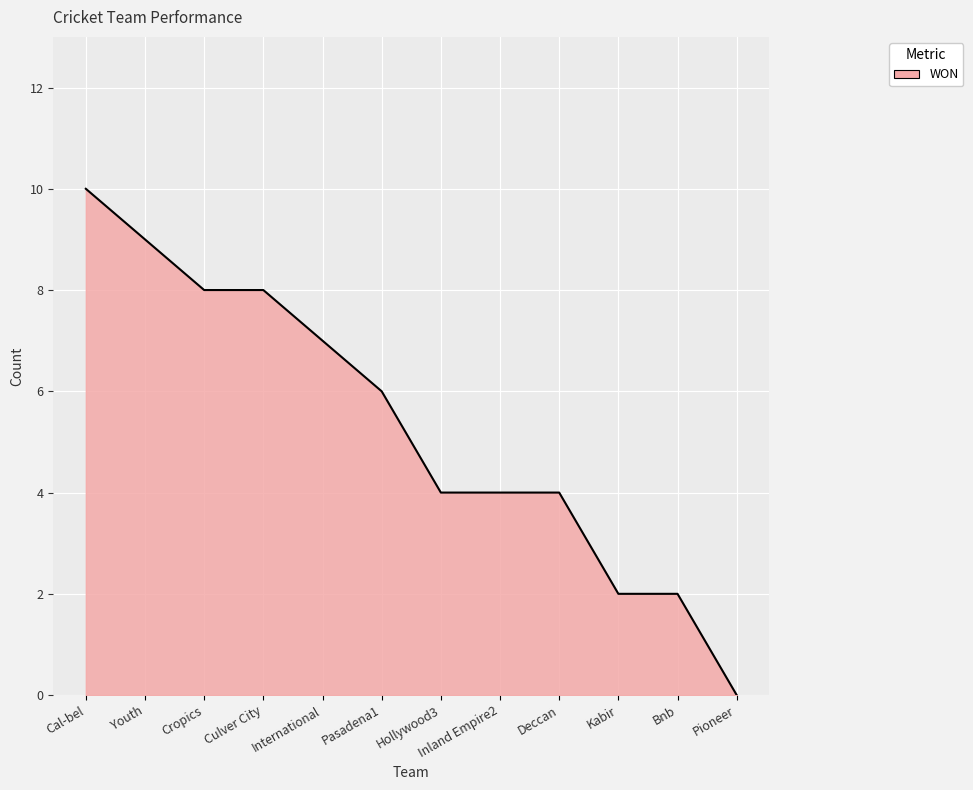

At which category does the chart reach its minimum across all series?

Pioneer